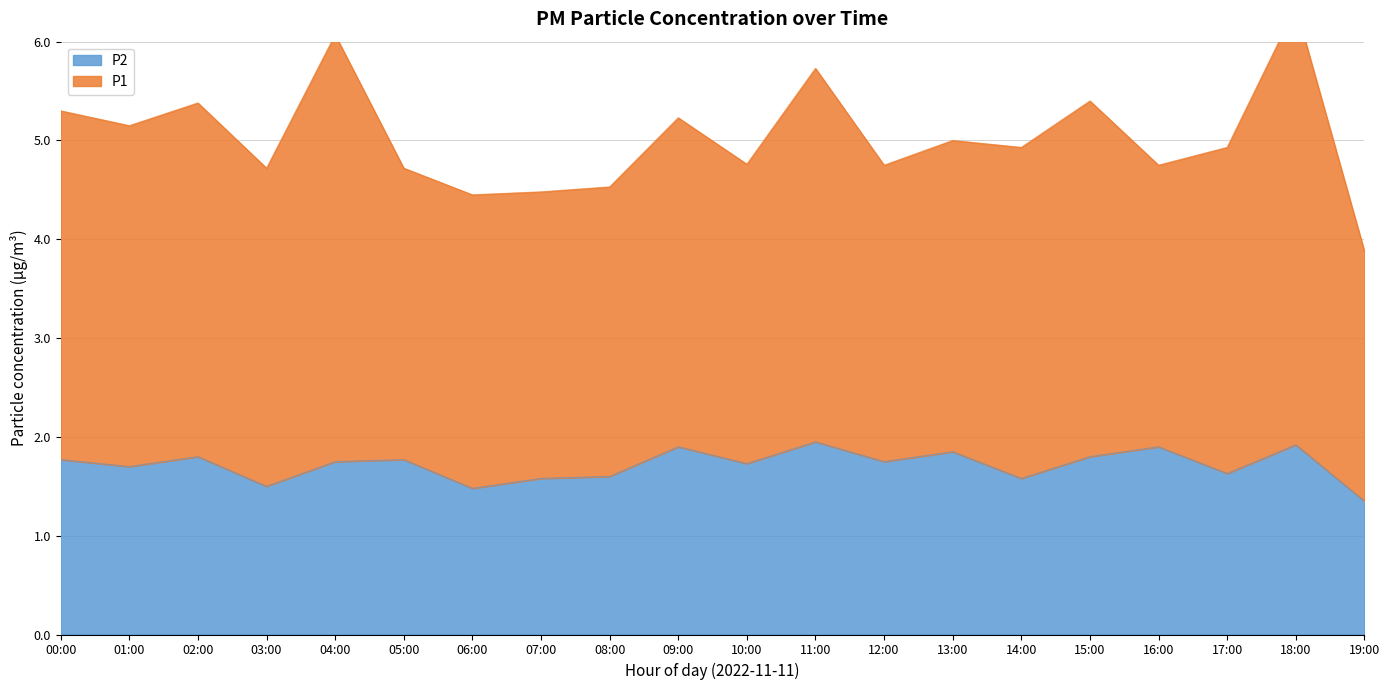

Reading left to right, extract all data points from this chart.

00:00=1.8	01:00=1.7	02:00=1.8	03:00=1.5	04:00=1.8	05:00=1.8	06:00=1.5	07:00=1.6	08:00=1.6	09:00=1.9	10:00=1.7	11:00=1.9	12:00=1.8	13:00=1.9	14:00=1.6	15:00=1.8	16:00=1.9	17:00=1.6	18:00=1.9	19:00=1.4